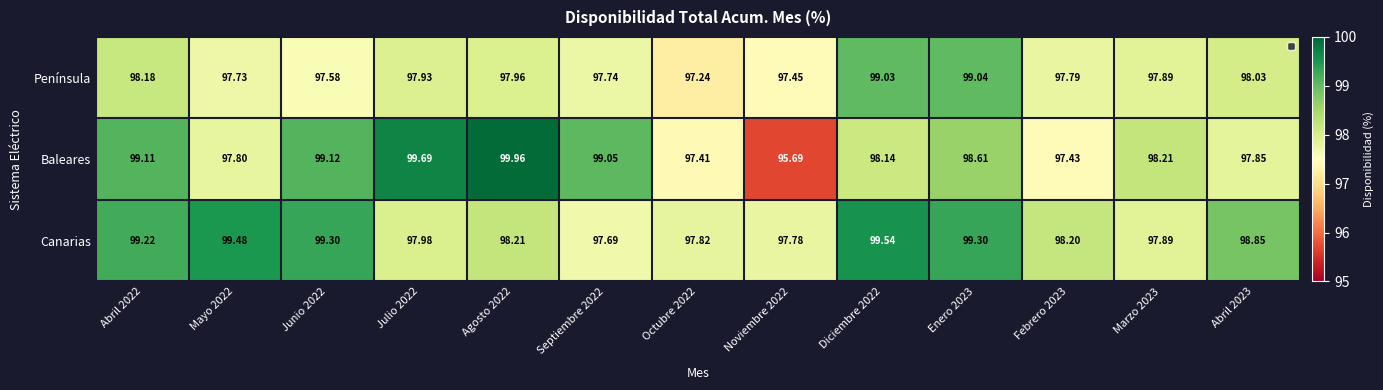

List the series in order of their peak value, highest first.

Baleares, Canarias, Península